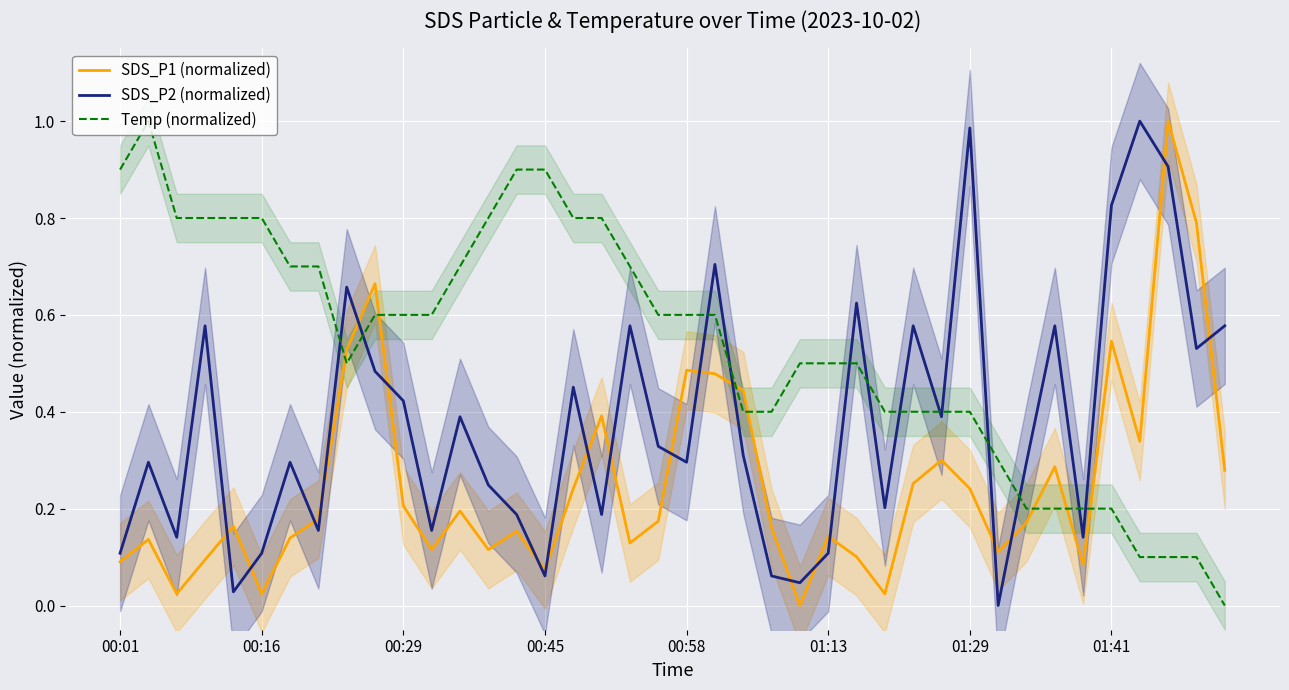

Which category has the highest value across all series?

37